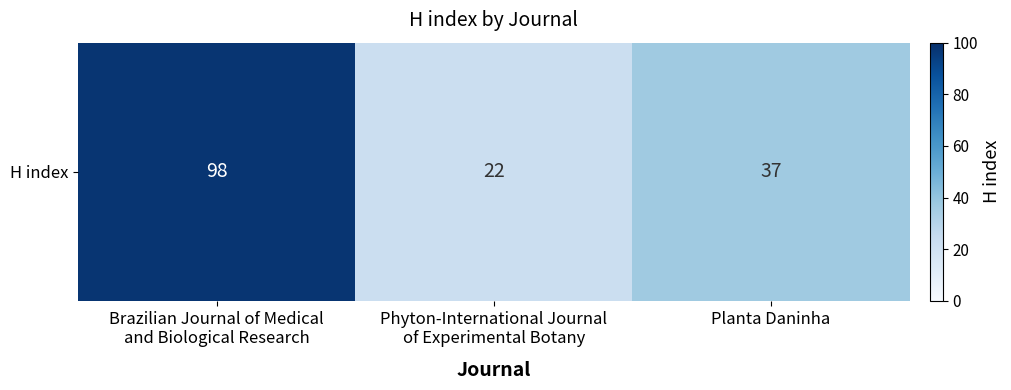

What is the sum of the values at Brazilian Journal of Medical
and Biological Research and Phyton-International Journal
of Experimental Botany?

120